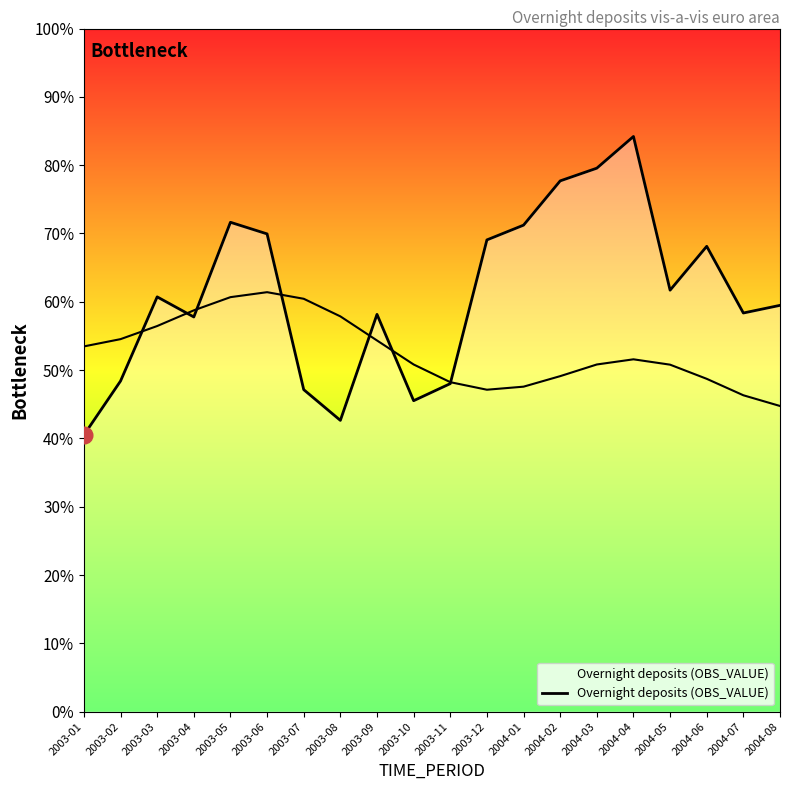

True or false: the data has more than 2 interior local peaks.

True